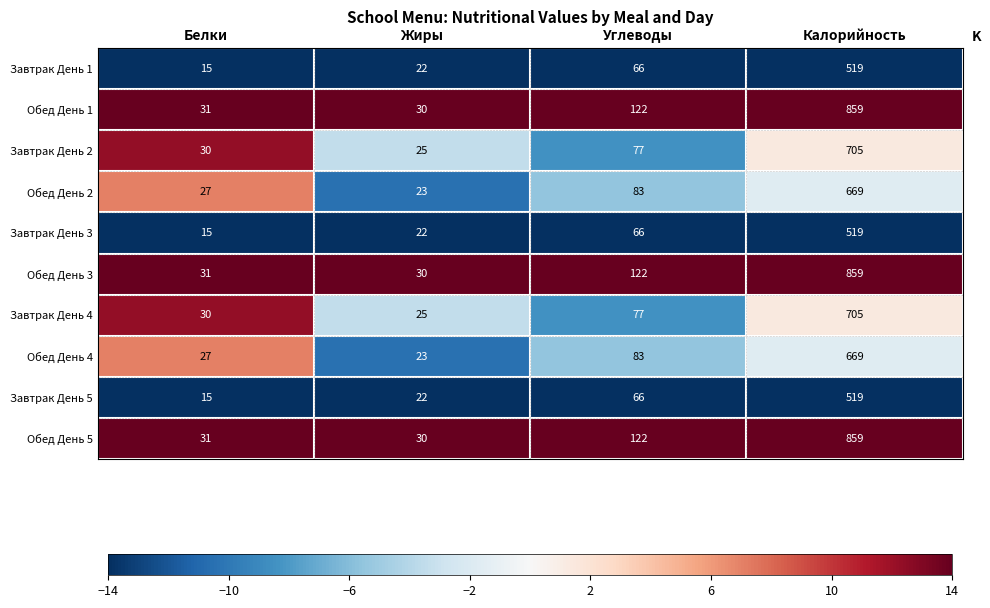

The value of Завтрак День 1 at Жиры is 35. True or false?

False